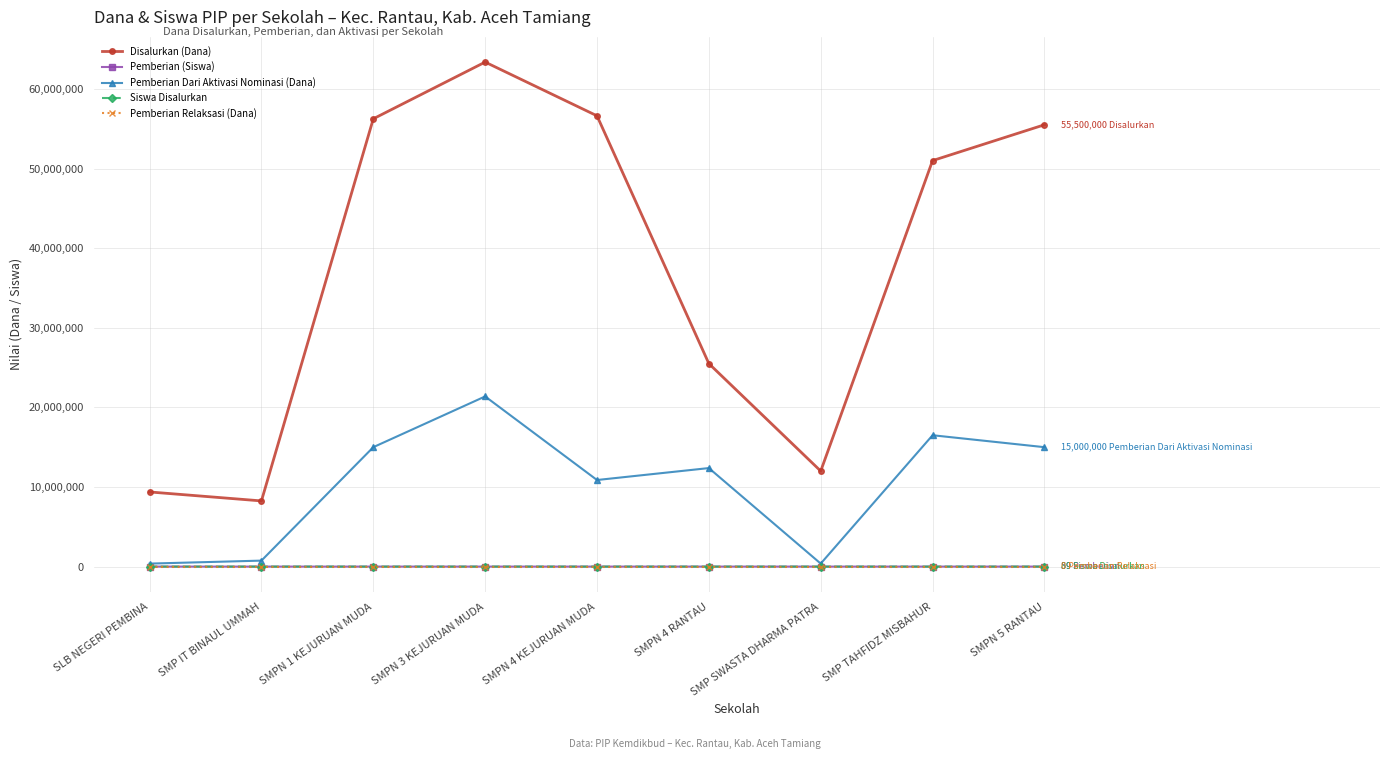

What is the maximum value for Pemberian Dari Aktivasi Nominasi (Dana)?

21375000